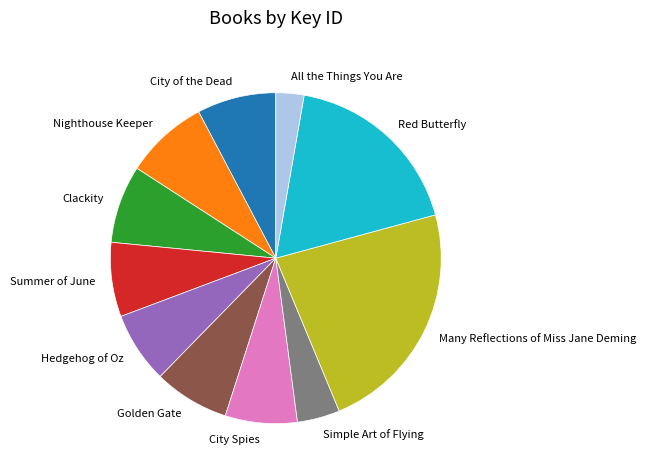

Is it true that City Spies is 7% of the pie?

True